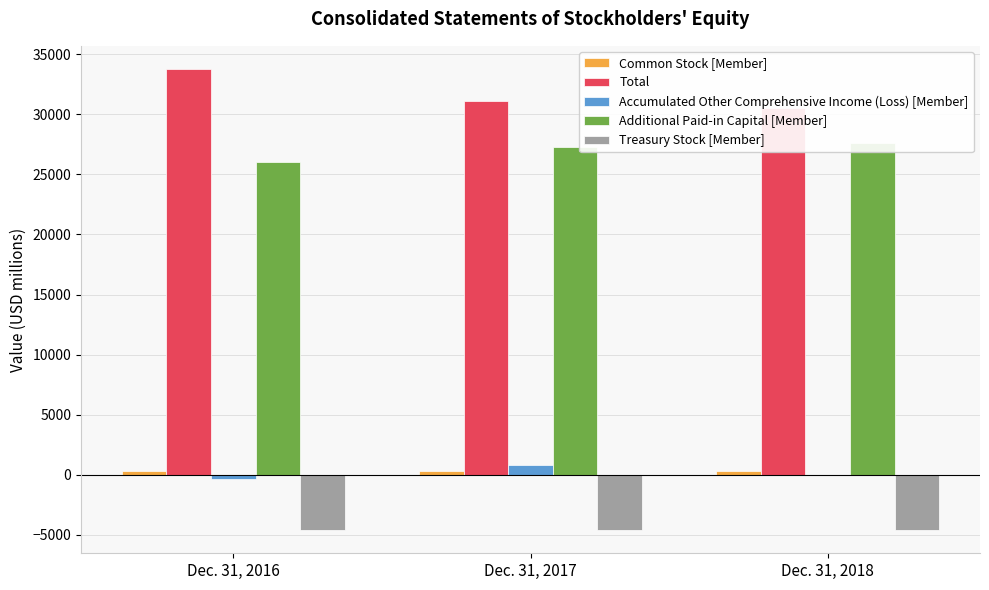

What is the sum of all Accumulated Other Comprehensive Income (Loss) [Member] values?

507